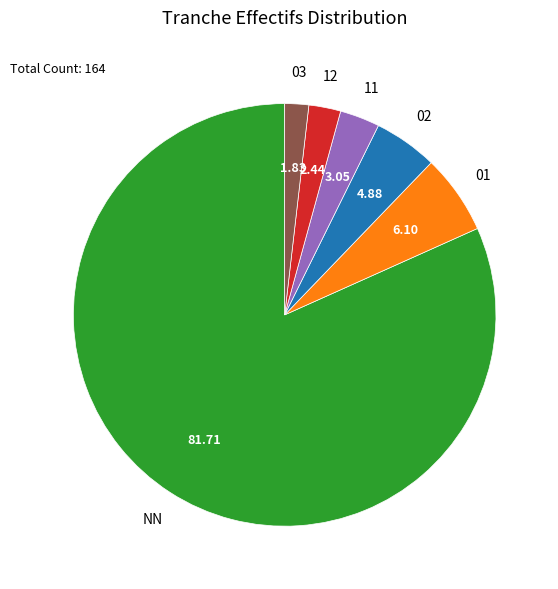

How many segments does this pie chart have?

6